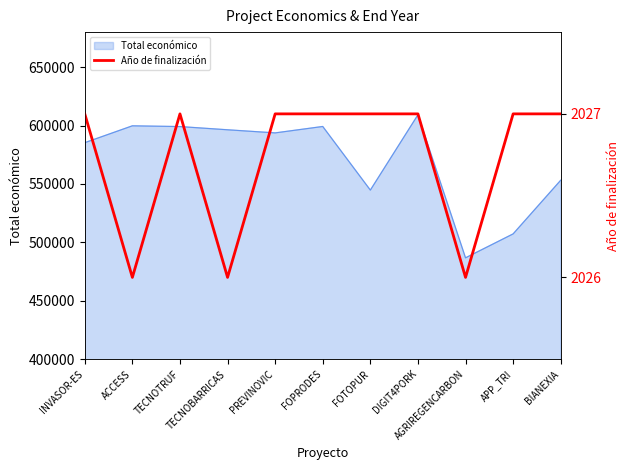

Count the values in the range 2026 to 2027.

11